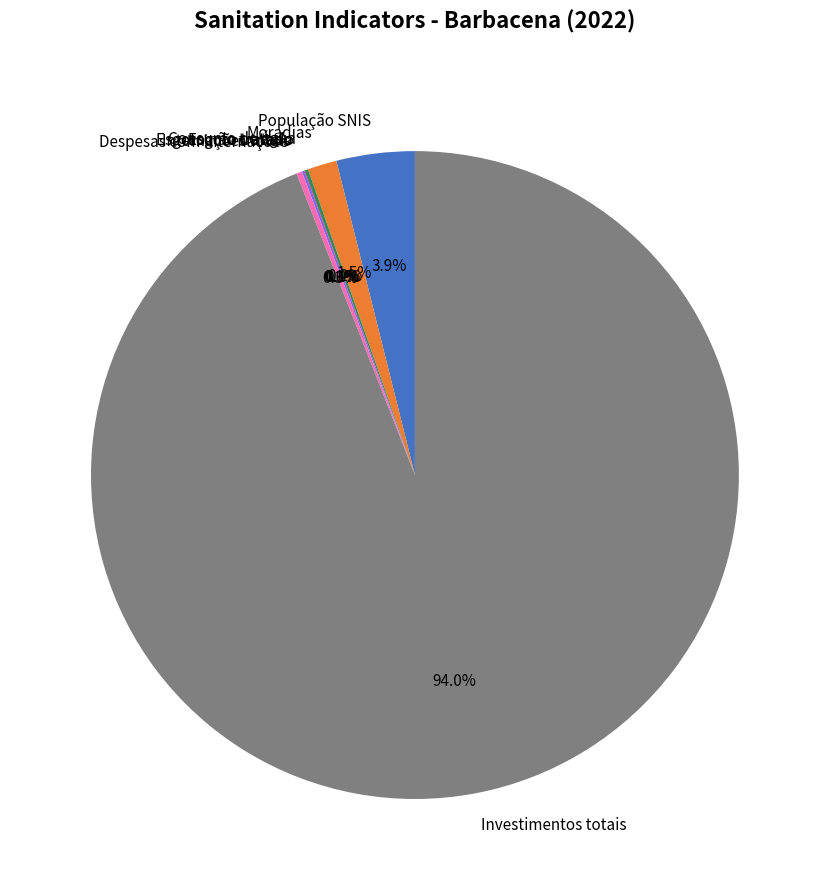

What percentage is NOT represented by Investimentos totais?

6.0%